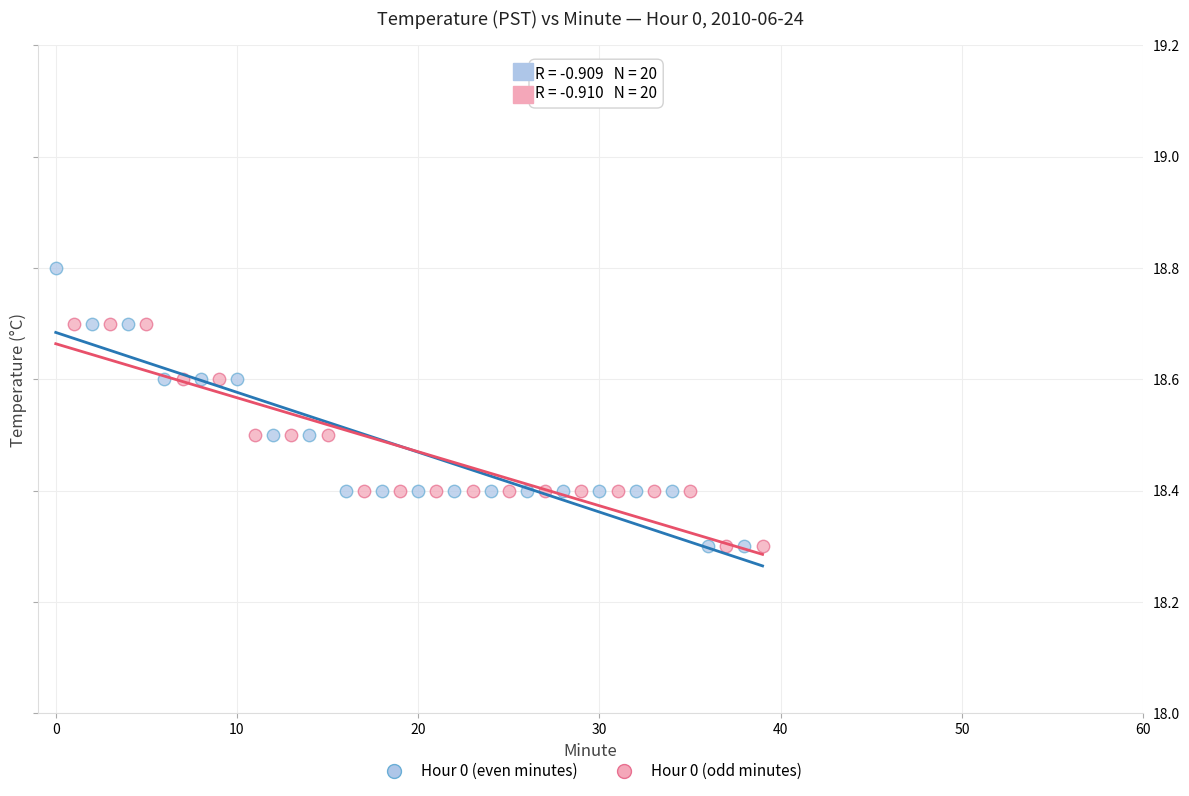

Which series has the widest spread of Y values?

Hour 0 (even minutes)